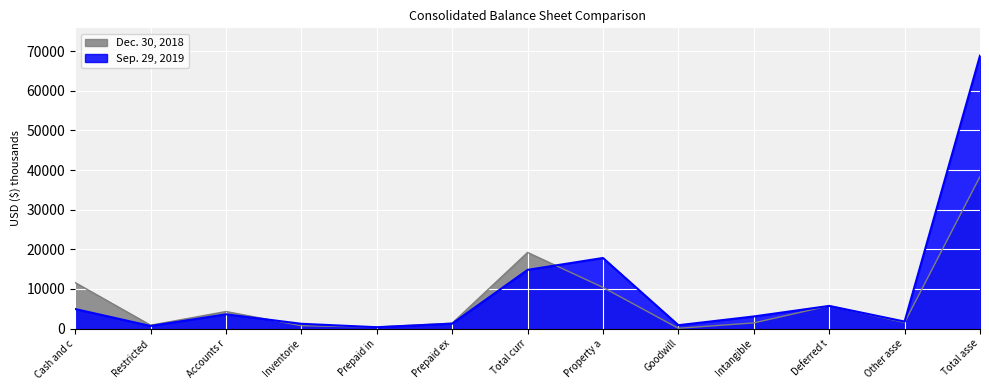

What is the difference between the highest and lowest values at Prepaid ex?

121